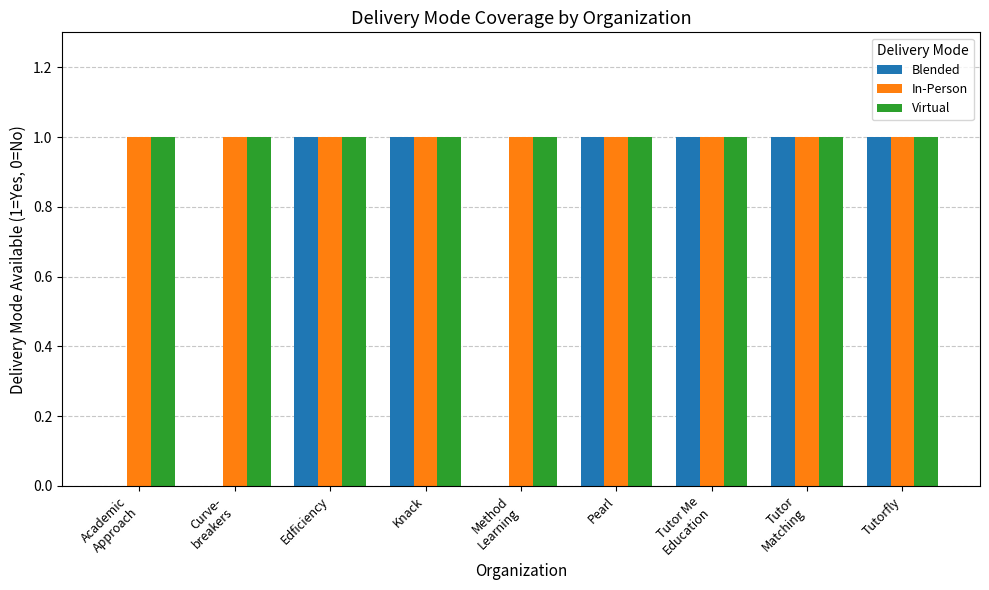

True or false: Blended has a value of 1 at Pearl.

True